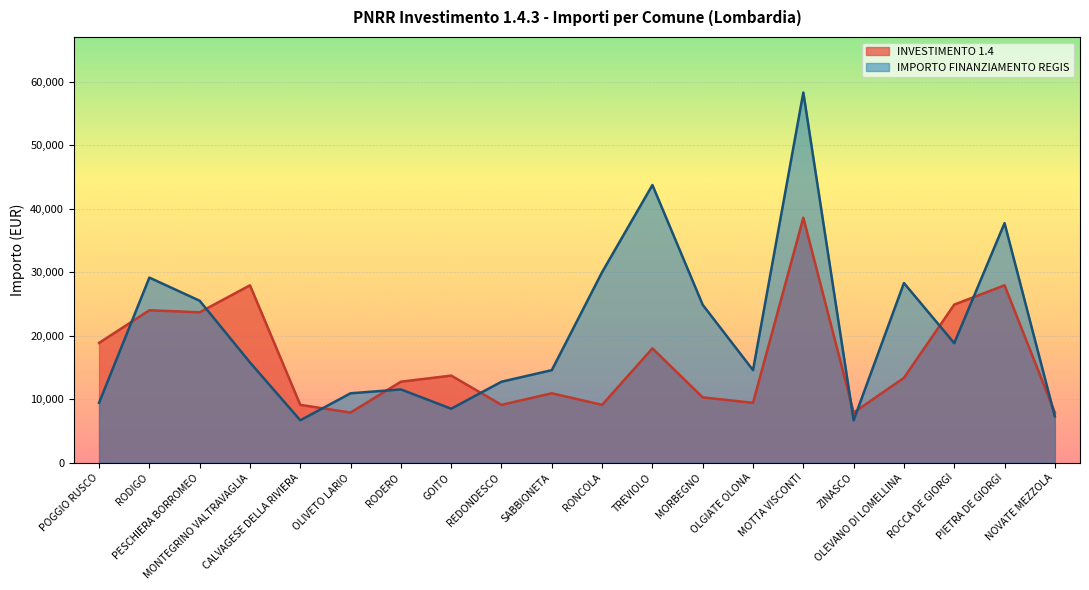

Which series has the largest total across all categories?

IMPORTO FINANZIAMENTO REGIS